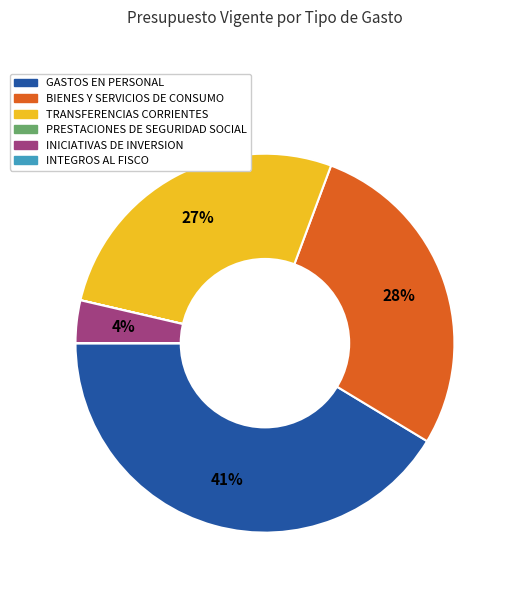

To the nearest percent, what is the combined percentage of BIENES Y SERVICIOS DE CONSUMO and INICIATIVAS DE INVERSION?

32%